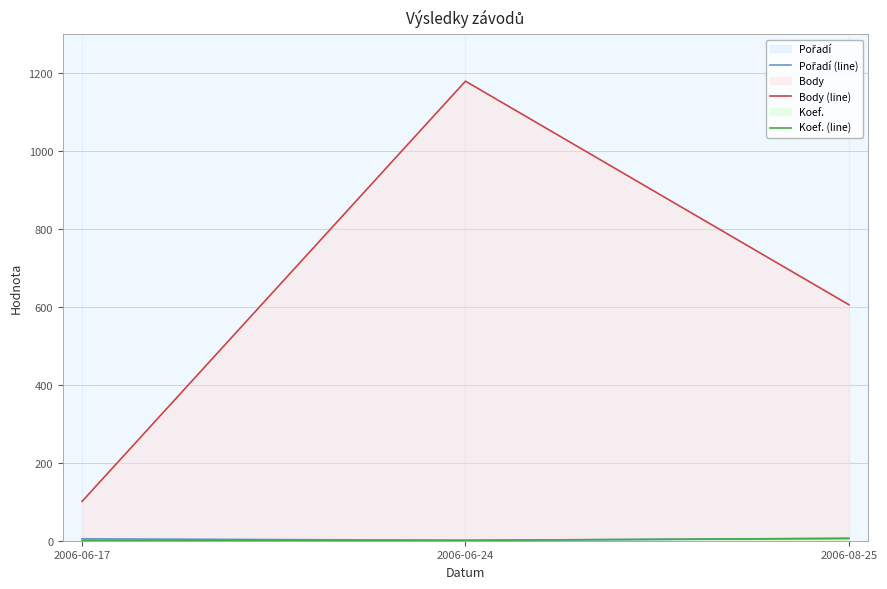

List the series in order of their peak value, lowest first.

Pořadí (line), Koef. (line), Body (line)